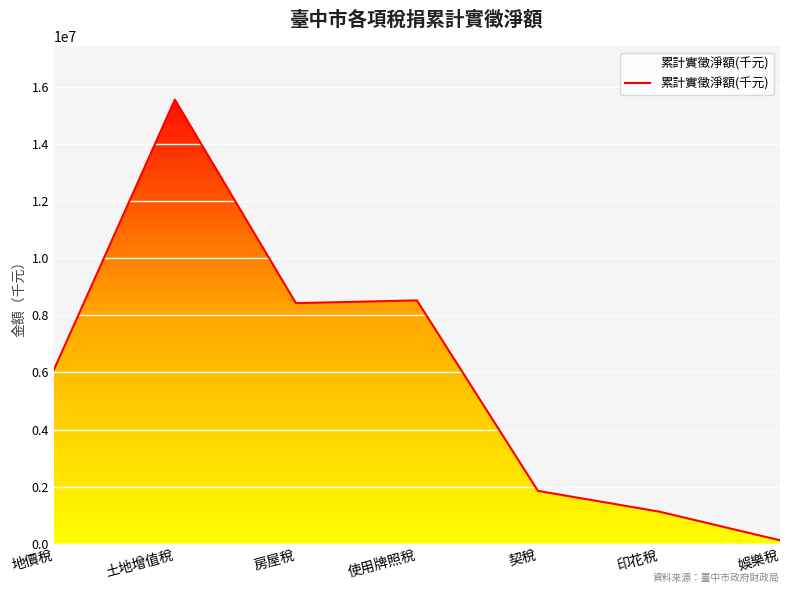

What value does the data have at 地價稅?

6087615